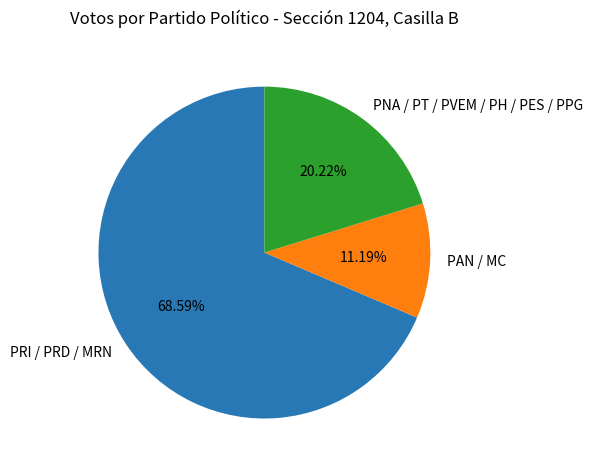

What is the smallest slice in the pie chart?

PAN / MC